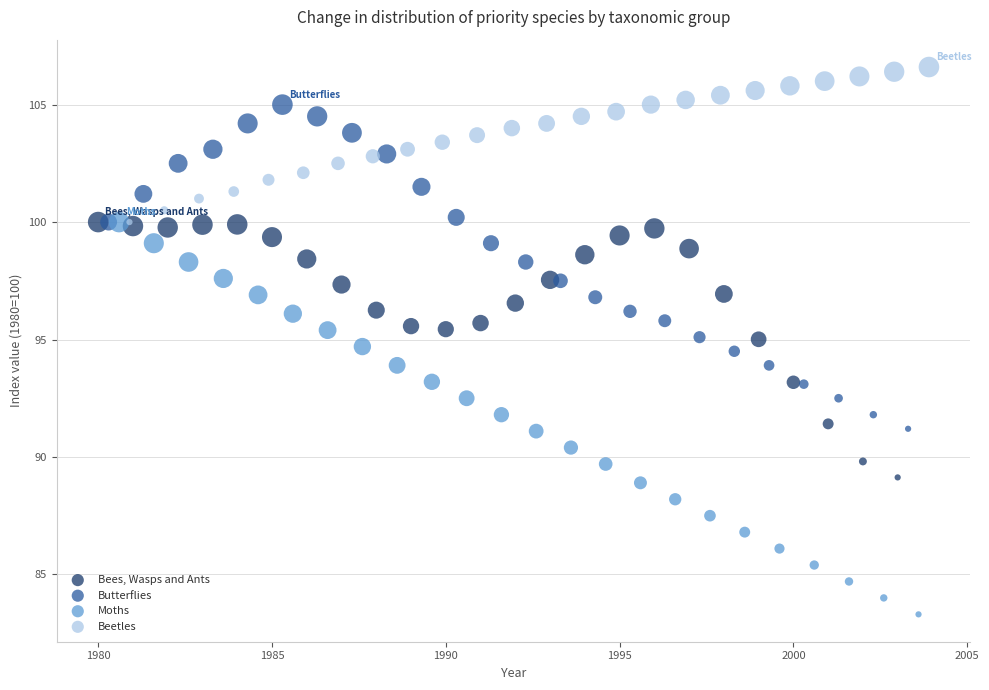

Which series reaches the maximum Y coordinate?

Beetles